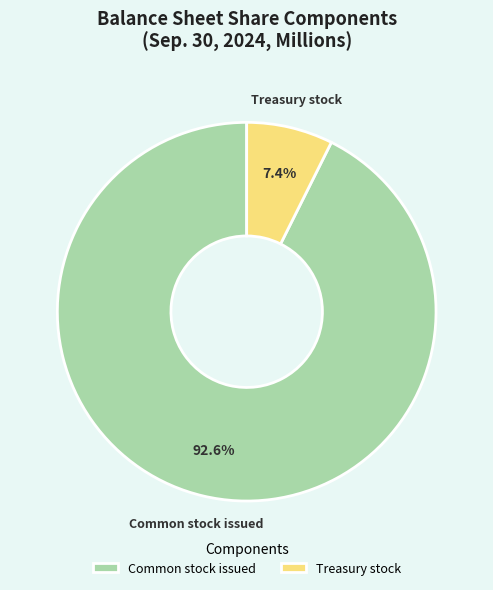

Approximately how many times larger is the value at Common stock issued compared to Treasury stock?

12.5